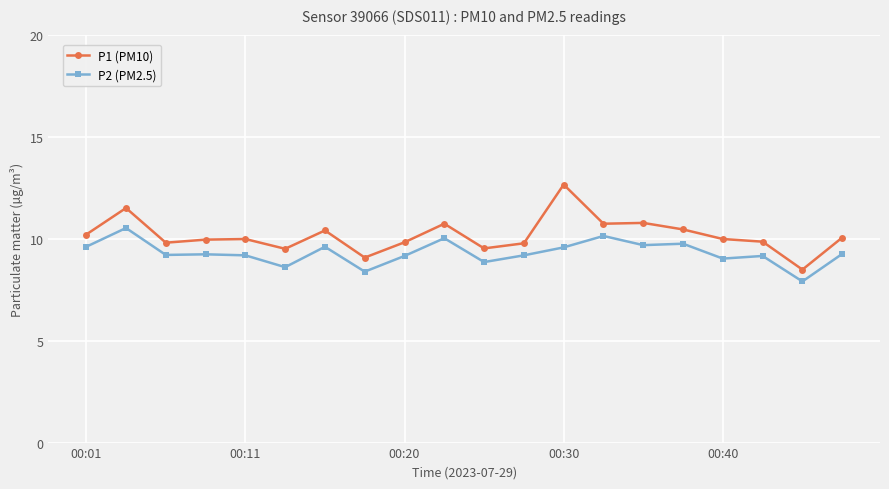

True or false: P2 (PM2.5) and P1 (PM10) intersect in this chart.

False